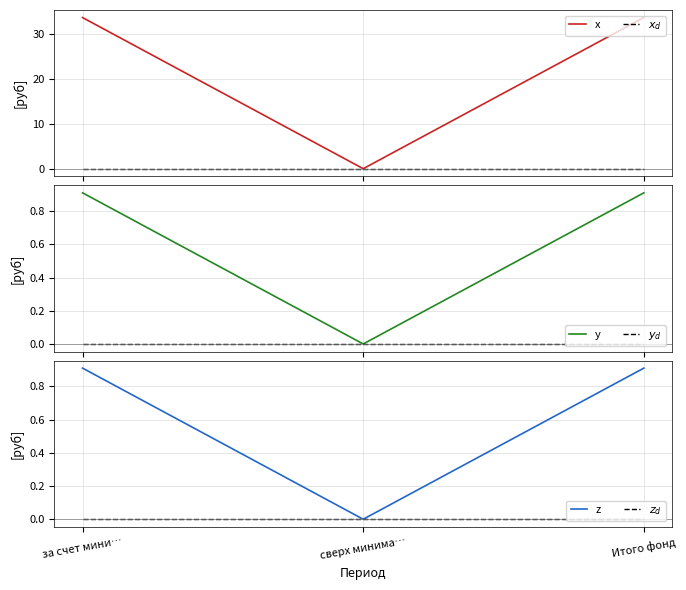

Rank the series at Итого фонд from highest to lowest value.

x, y, z, $x_d$, $y_d$, $z_d$